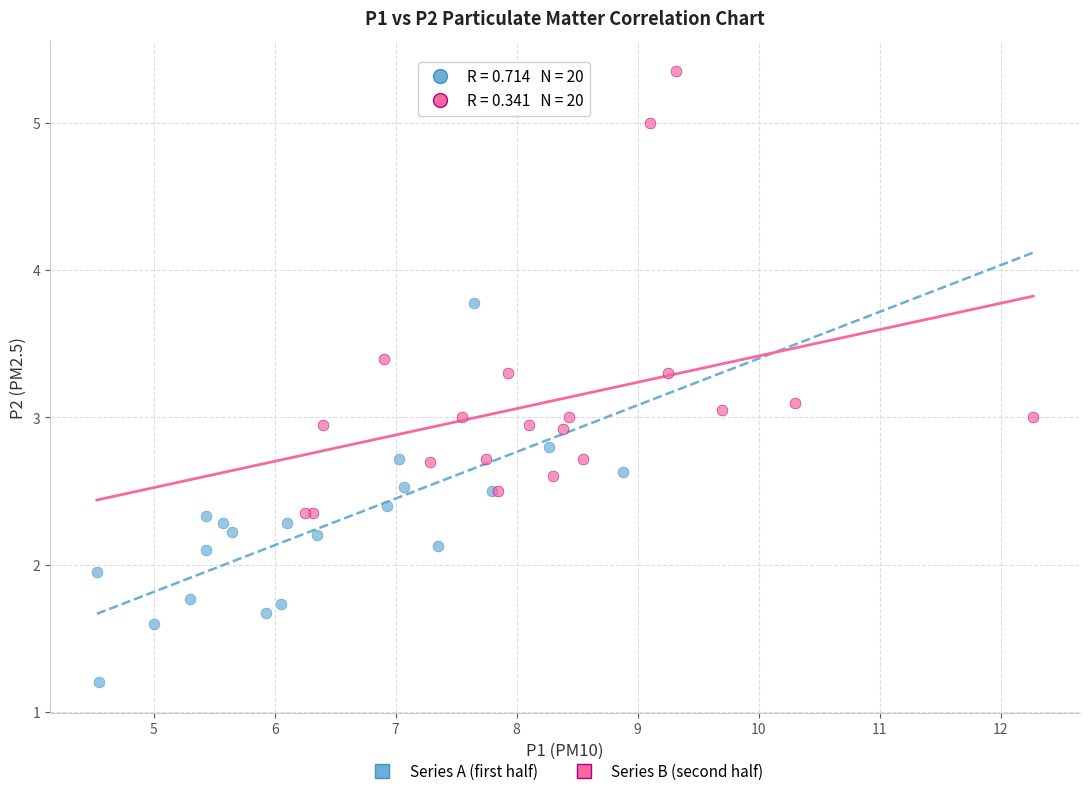

Which series contains the lowest Y value?

Series A (first half)